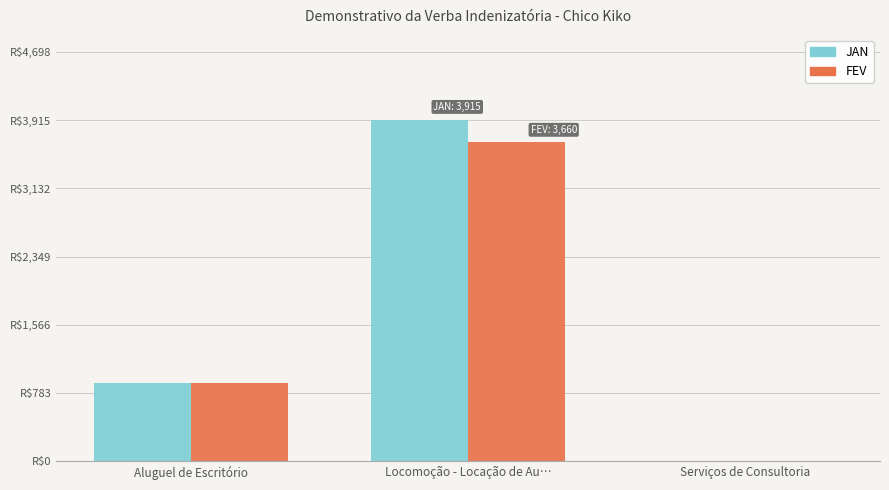

What are all the series names shown in the legend?

JAN, FEV